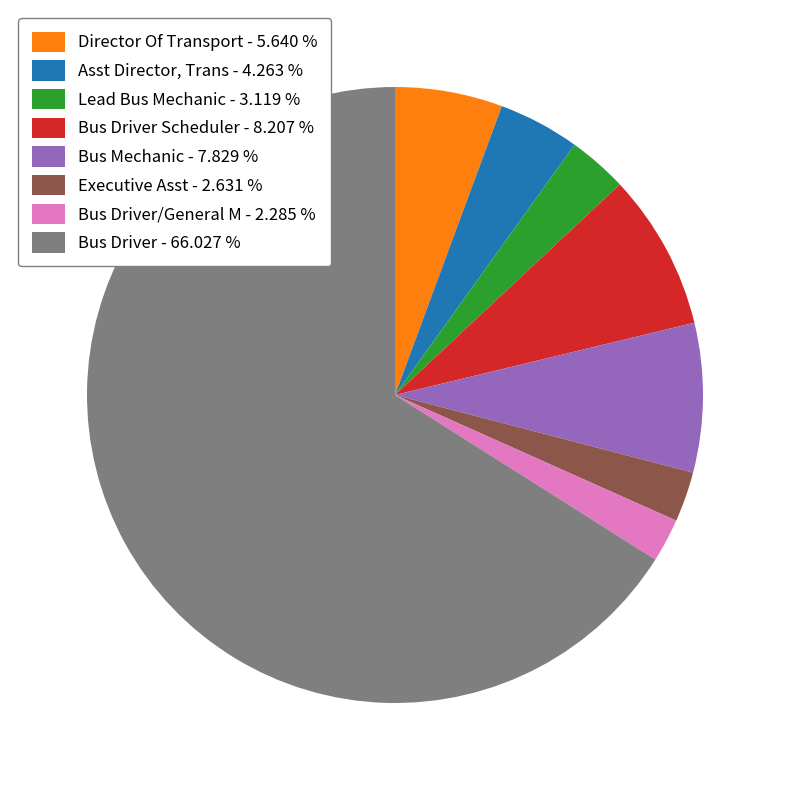

Does Bus Driver - 66.027 % represent more than half of the total?

Yes